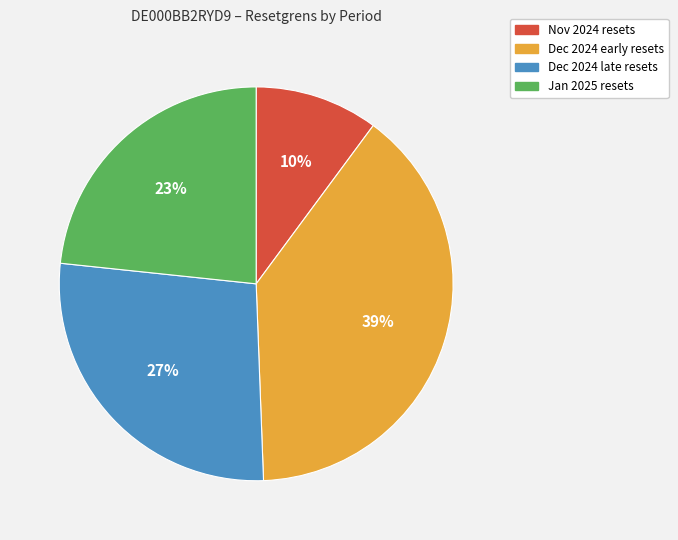

To the nearest percent, what is the average slice percentage?

25%